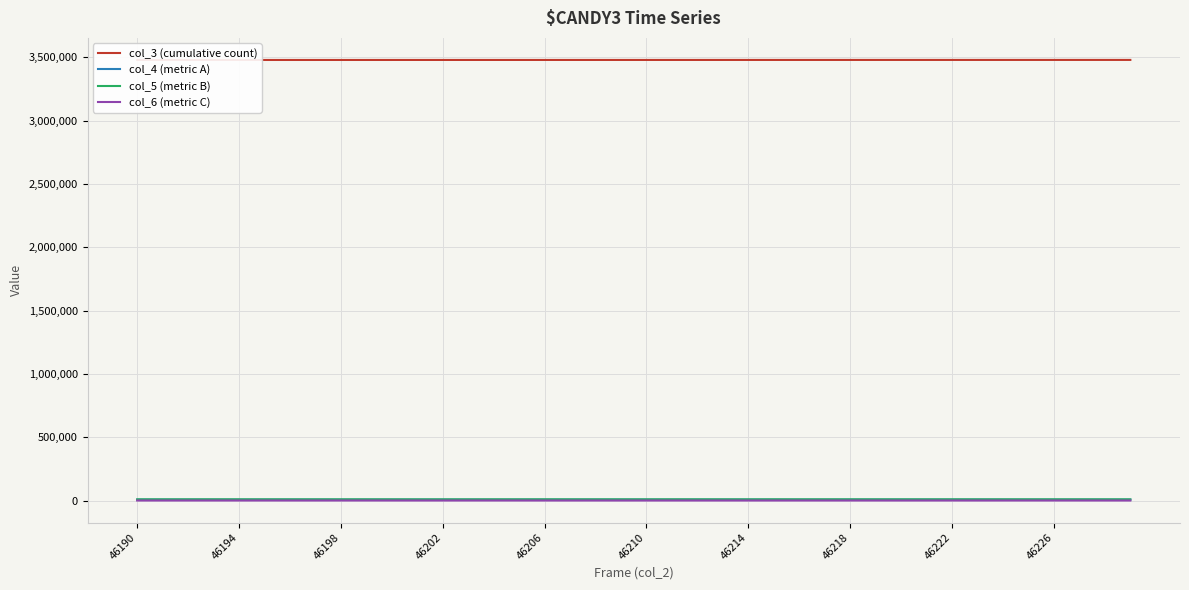

List the series in order of their peak value, lowest first.

col_6 (metric C), col_4 (metric A), col_5 (metric B), col_3 (cumulative count)